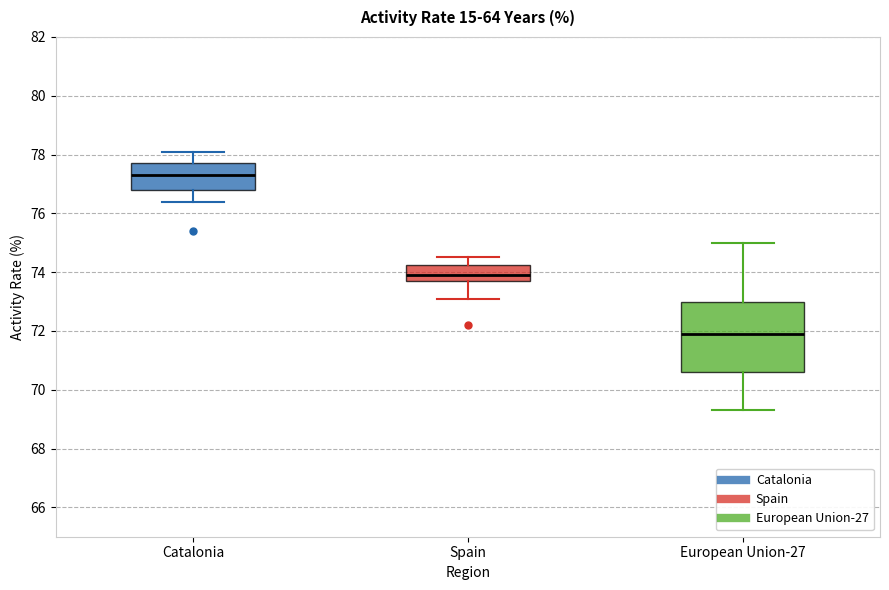

Reading left to right, read every box against the y-axis: the position of its median line, the range the box covers, and the ends of its whiskers. The values are not printed on the chart, so give them approximately, as read against the axis.

Catalonia: median 77.4, box 76.8 to 77.8, whiskers 76.4 to 78.2
Spain: median 74.0, box 73.8 to 74.2, whiskers 73.2 to 74.6
European Union-27: median 72.0, box 70.6 to 73.0, whiskers 69.4 to 75.0